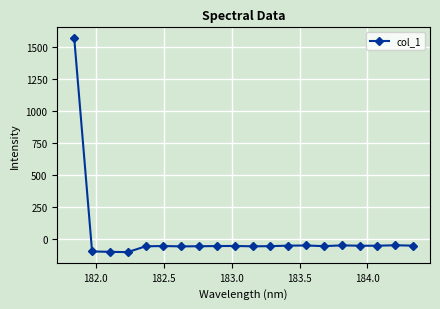

What is the difference between the maximum and minimum values?

1670.5